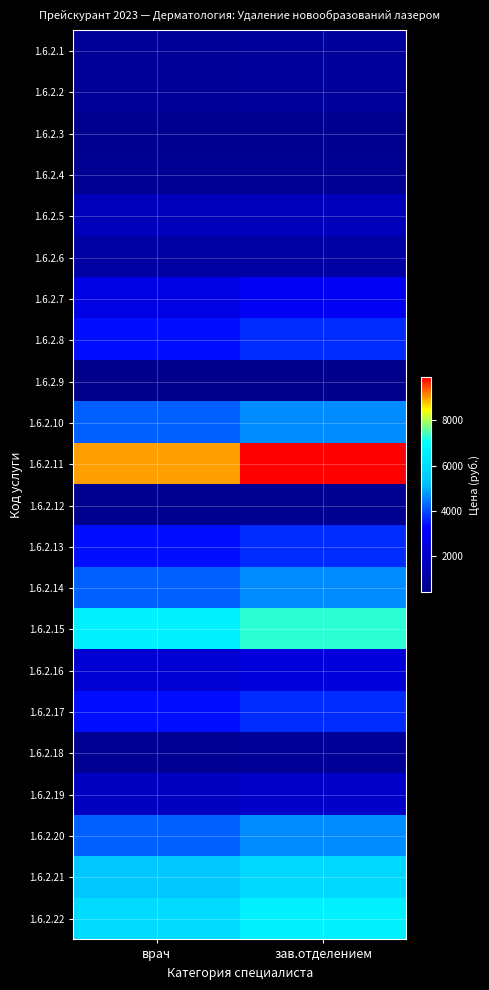

How many series are shown in this chart?

22